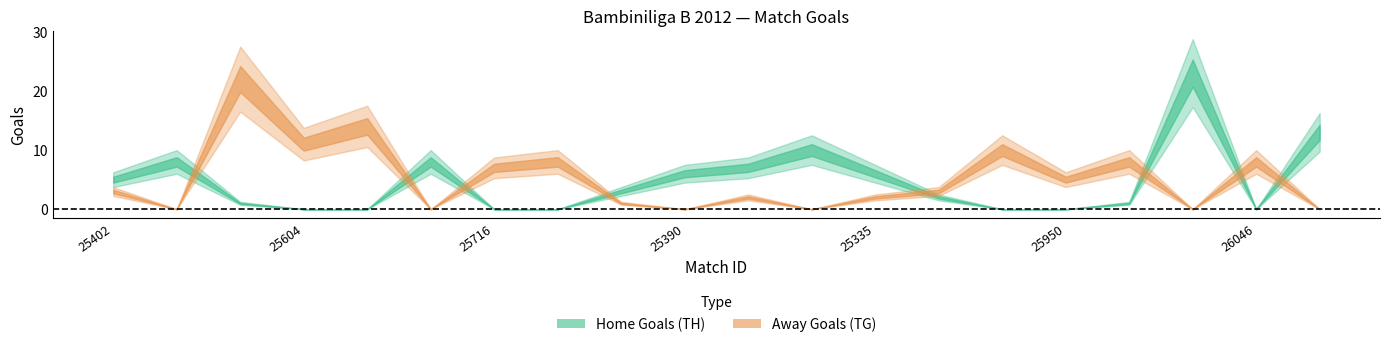

Is the value of Home Goals (TH) at 25497 greater than the value of Away Goals (TG) at 25940?

No